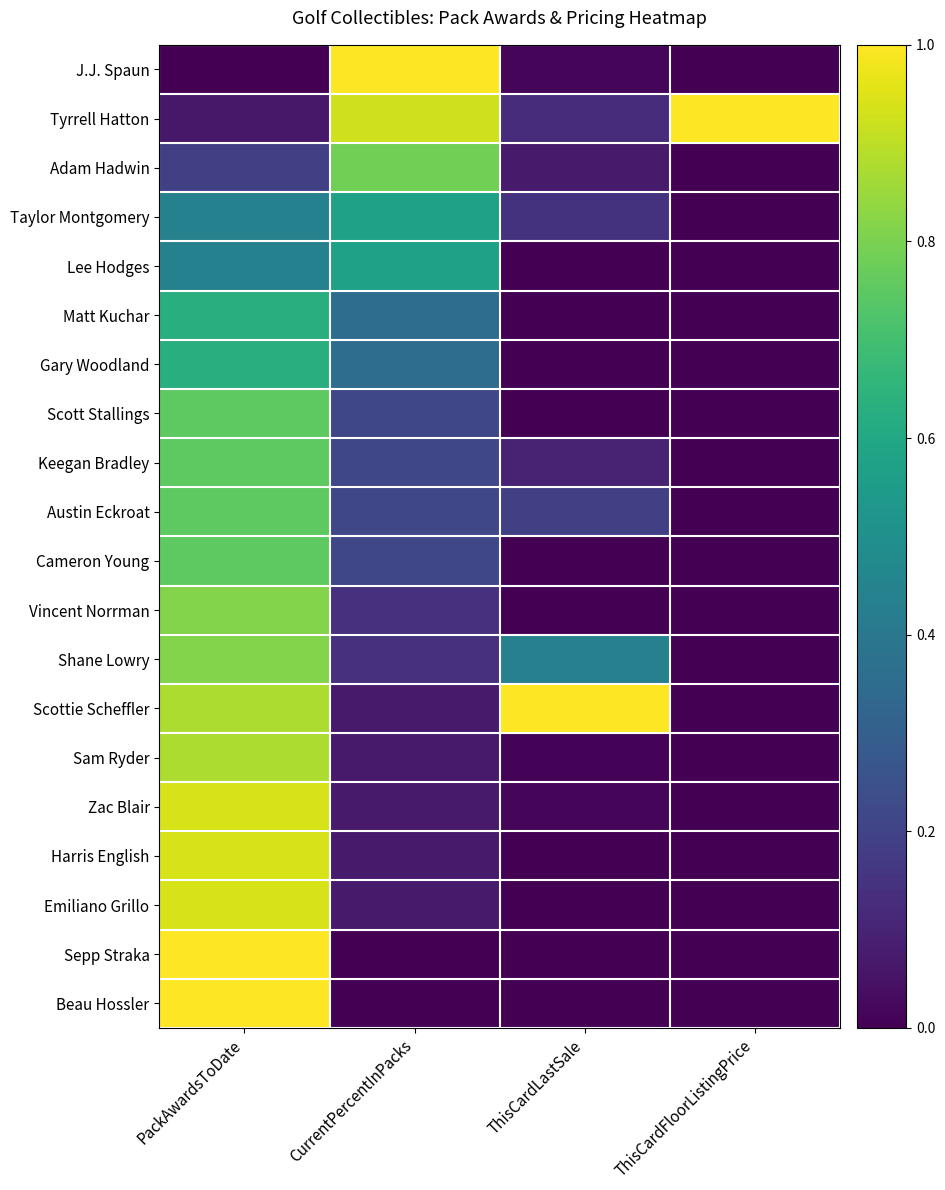

At how many categories does at least one series exceed 0?

4